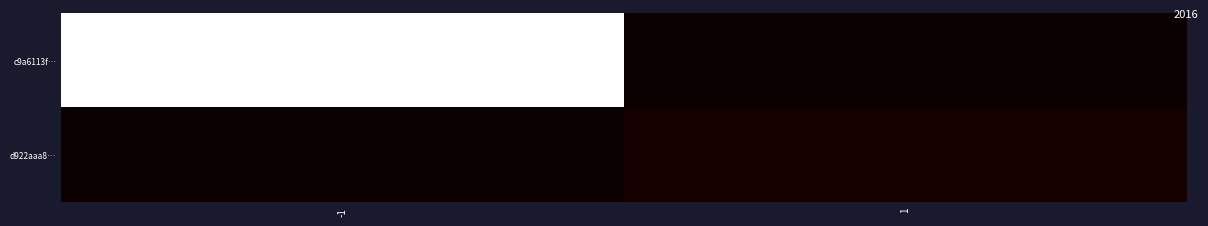

At -1, list the series in order from largest to smallest.

c9a6113f…, d922aaa8…